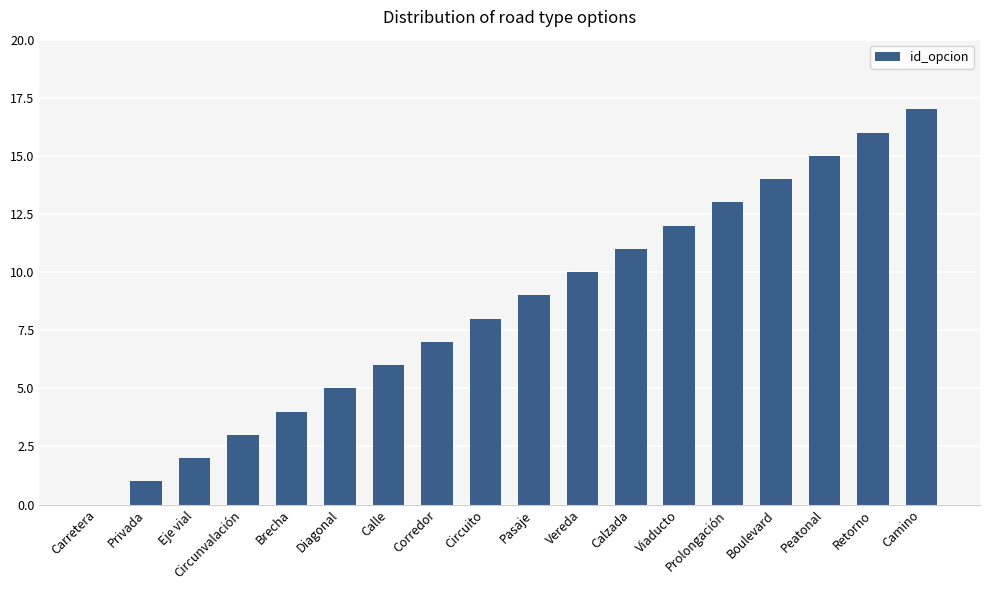

True or false: the data shows 11 at Corredor.

False